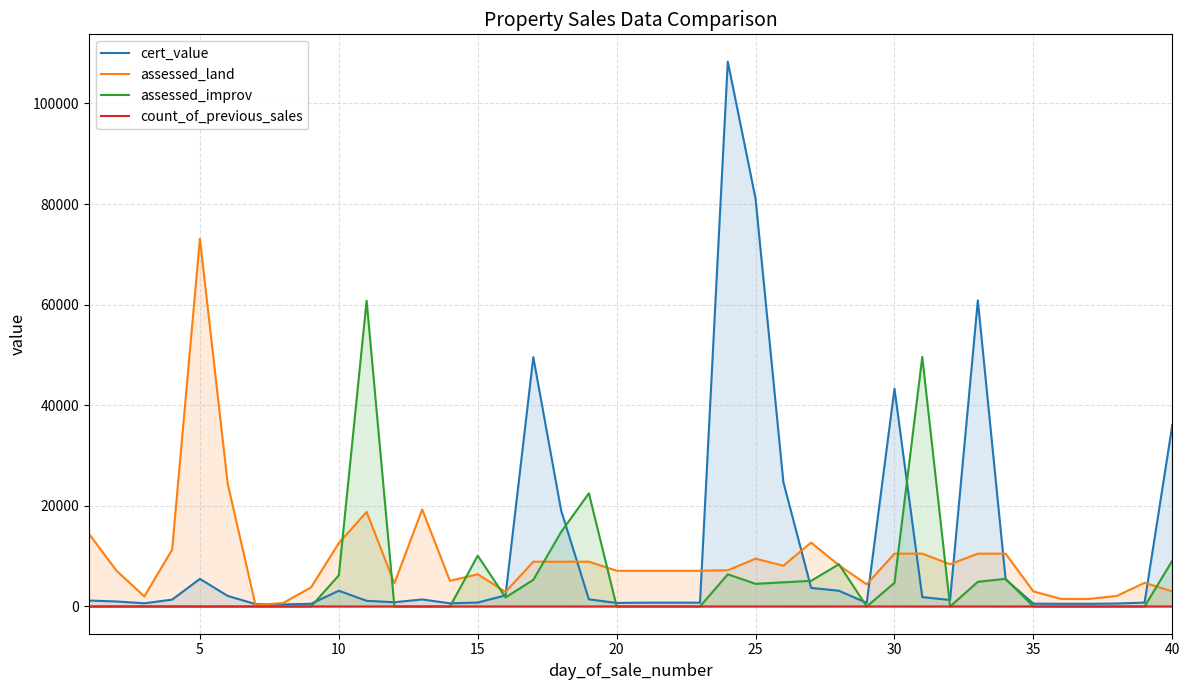

List the series in order of their peak value, lowest first.

count_of_previous_sales, assessed_improv, assessed_land, cert_value